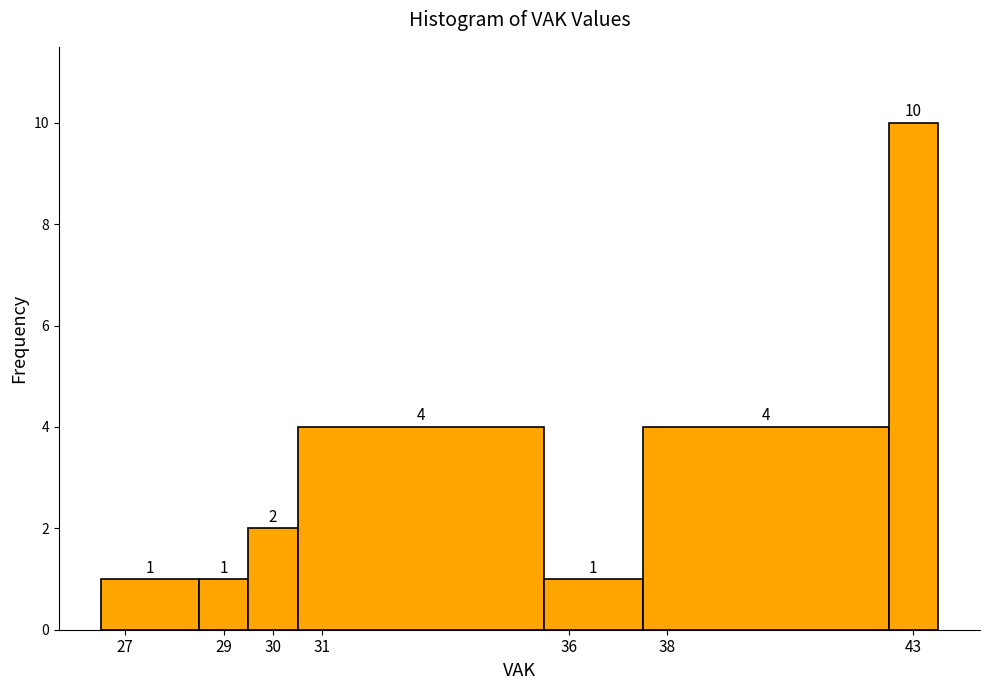

Reading left to right, transcribe this chart: for each bar, give the range it covers on the x-axis and its height.

26.5 to 28.5: 1
28.5 to 29.5: 1
29.5 to 30.5: 2
30.5 to 35.5: 4
35.5 to 37.5: 1
37.5 to 42.5: 4
42.5 to 43.5: 10